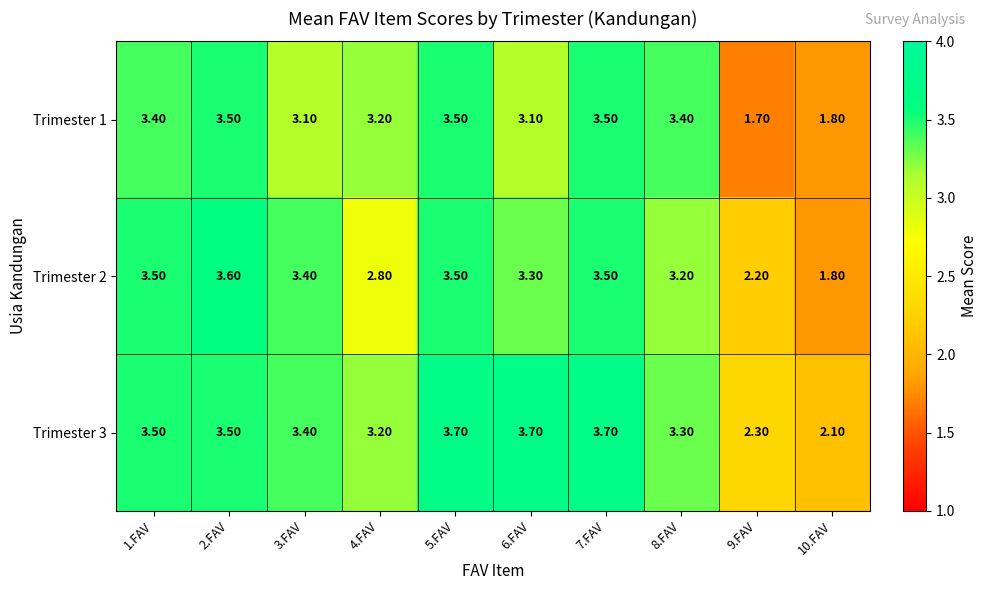

What is the difference between the maximum and minimum values in the Trimester 3 series?

1.6